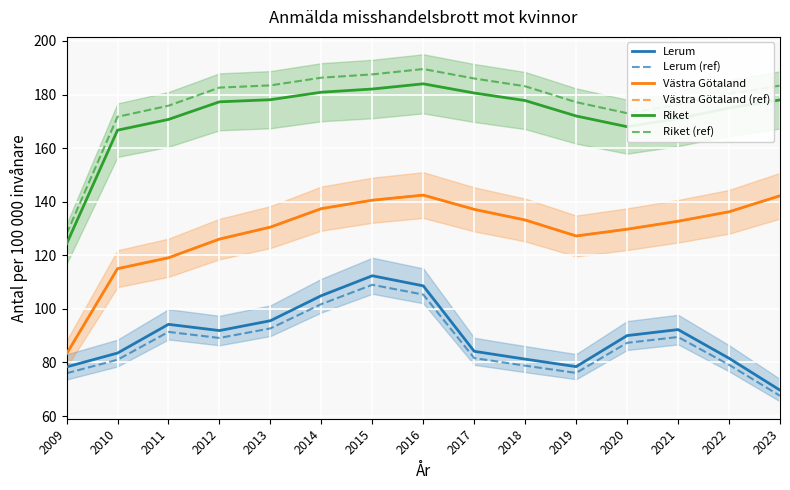

How many values in the Lerum (ref) series exceed 87?

8